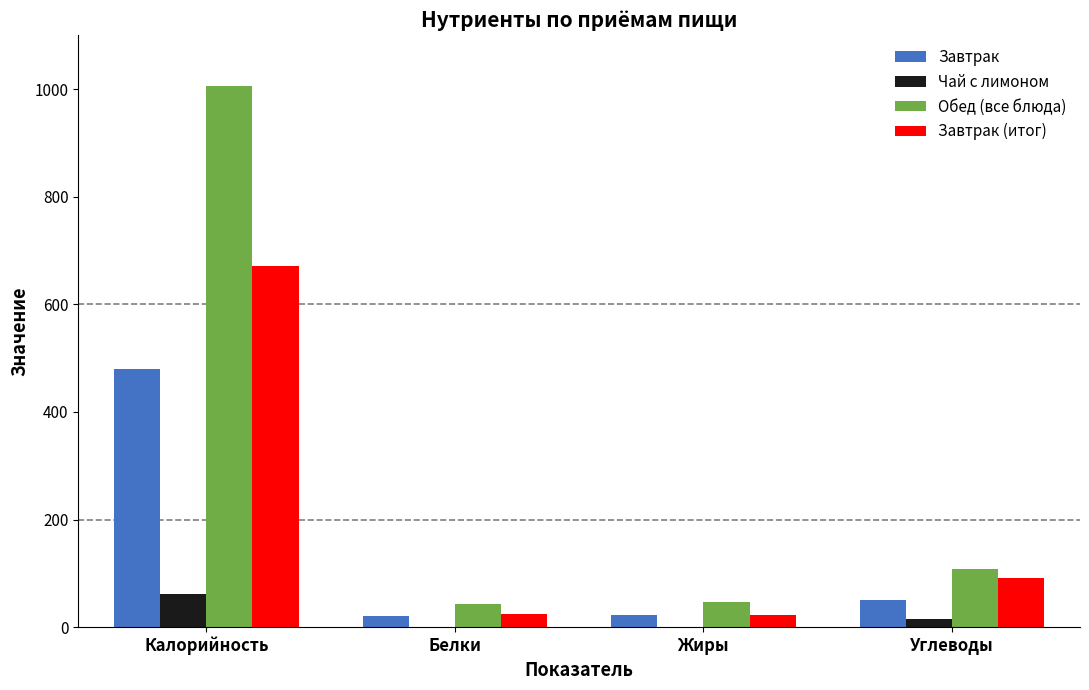

Is the value of Завтрак at Калорийность greater than the value of Обед (все блюда) at Белки?

Yes